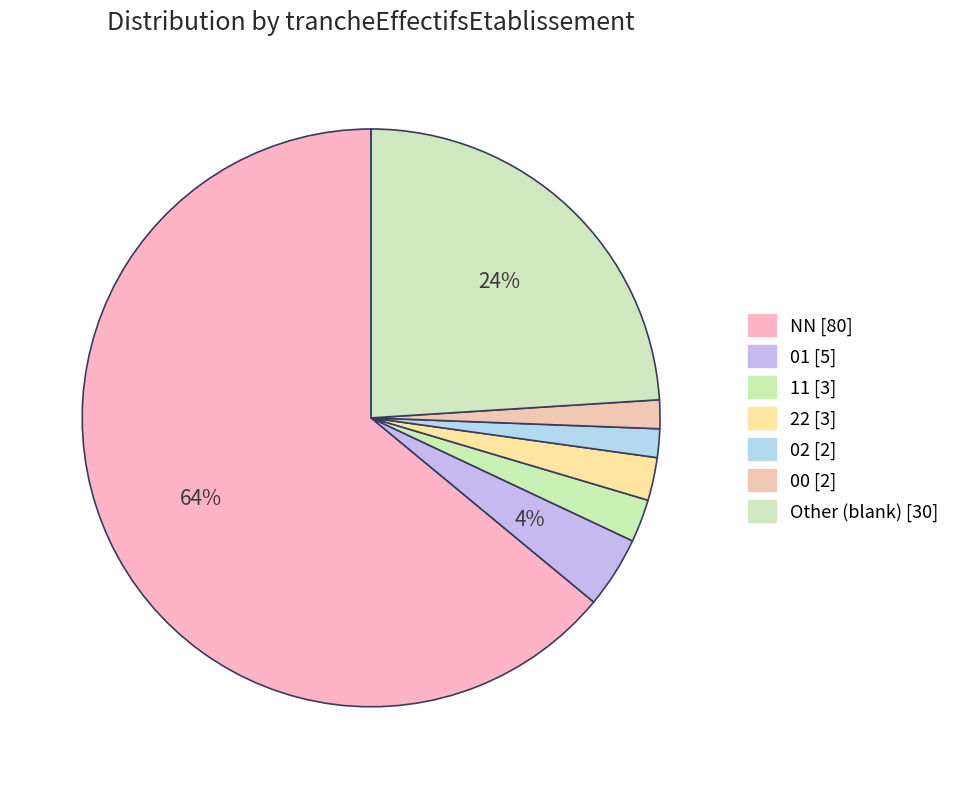

Is there a majority slice in this chart?

Yes